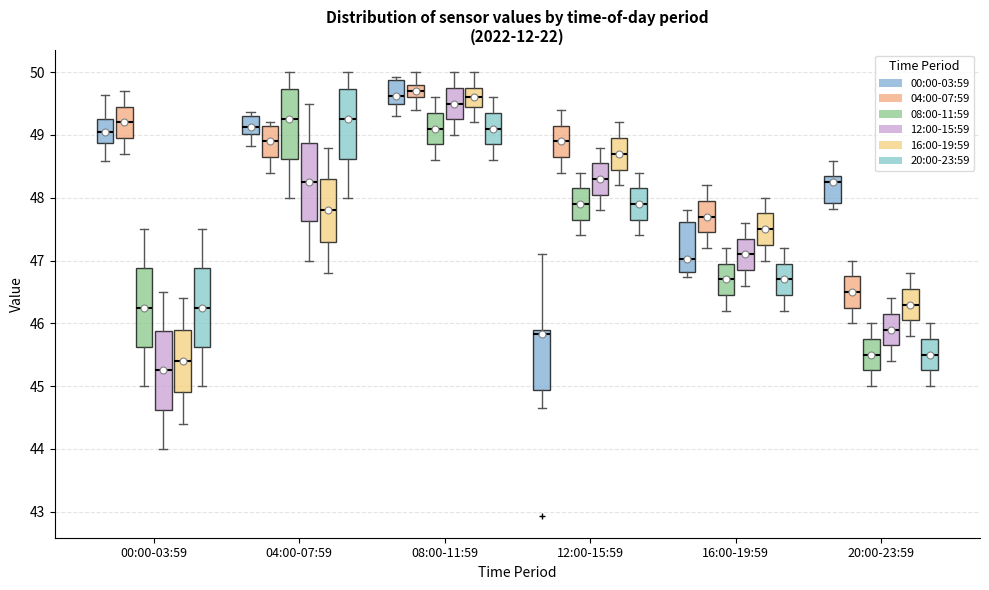

Reading left to right, transcribe this box plot: for each box, give where its median line is, the range the box spans, and where its two whiskers end, as read against the y-axis. The values are not printed on the chart, so give them approximately, as read against the axis.

00:00-03:59 (00:00-03:59): median 49.1, box 48.9 to 49.3, whiskers 48.6 to 49.6
00:00-03:59 (04:00-07:59): median 49.2, box 49.0 to 49.5, whiskers 48.7 to 49.7
00:00-03:59 (08:00-11:59): median 46.3, box 45.6 to 46.9, whiskers 45.0 to 47.5
00:00-03:59 (12:00-15:59): median 45.3, box 44.6 to 45.9, whiskers 44.0 to 46.5
00:00-03:59 (16:00-19:59): median 45.4, box 44.9 to 45.9, whiskers 44.4 to 46.4
00:00-03:59 (20:00-23:59): median 46.3, box 45.6 to 46.9, whiskers 45.0 to 47.5
04:00-07:59 (00:00-03:59): median 49.1, box 49.0 to 49.3, whiskers 48.8 to 49.4
04:00-07:59 (04:00-07:59): median 48.9, box 48.7 to 49.2, whiskers 48.4 to 49.2 (just above the box's upper edge)
04:00-07:59 (08:00-11:59): median 49.3, box 48.6 to 49.7, whiskers 48.0 to 50.0
04:00-07:59 (12:00-15:59): median 48.3, box 47.6 to 48.9, whiskers 47.0 to 49.5
04:00-07:59 (16:00-19:59): median 47.8, box 47.3 to 48.3, whiskers 46.8 to 48.8
04:00-07:59 (20:00-23:59): median 49.3, box 48.6 to 49.7, whiskers 48.0 to 50.0
08:00-11:59 (00:00-03:59): median 49.6, box 49.5 to 49.9, whiskers 49.3 to 49.9 (just above the box's upper edge)
08:00-11:59 (04:00-07:59): median 49.7, box 49.6 to 49.8, whiskers 49.4 to 50.0
08:00-11:59 (08:00-11:59): median 49.1, box 48.9 to 49.4, whiskers 48.6 to 49.6
08:00-11:59 (12:00-15:59): median 49.5, box 49.3 to 49.8, whiskers 49.0 to 50.0
08:00-11:59 (16:00-19:59): median 49.6, box 49.5 to 49.8, whiskers 49.2 to 50.0
08:00-11:59 (20:00-23:59): median 49.1, box 48.9 to 49.4, whiskers 48.6 to 49.6
12:00-15:59 (00:00-03:59): median 45.8, box 44.9 to 45.9, whiskers 44.7 to 47.1
12:00-15:59 (04:00-07:59): median 48.9, box 48.7 to 49.2, whiskers 48.4 to 49.4
12:00-15:59 (08:00-11:59): median 47.9, box 47.7 to 48.2, whiskers 47.4 to 48.4
12:00-15:59 (12:00-15:59): median 48.3, box 48.1 to 48.6, whiskers 47.8 to 48.8
12:00-15:59 (16:00-19:59): median 48.7, box 48.5 to 49.0, whiskers 48.2 to 49.2
12:00-15:59 (20:00-23:59): median 47.9, box 47.7 to 48.2, whiskers 47.4 to 48.4
16:00-19:59 (00:00-03:59): median 47.0, box 46.8 to 47.6, whiskers 46.7 to 47.8
16:00-19:59 (04:00-07:59): median 47.7, box 47.5 to 48.0, whiskers 47.2 to 48.2
16:00-19:59 (08:00-11:59): median 46.7, box 46.5 to 47.0, whiskers 46.2 to 47.2
16:00-19:59 (12:00-15:59): median 47.1, box 46.9 to 47.4, whiskers 46.6 to 47.6
16:00-19:59 (16:00-19:59): median 47.5, box 47.3 to 47.8, whiskers 47.0 to 48.0
16:00-19:59 (20:00-23:59): median 46.7, box 46.5 to 47.0, whiskers 46.2 to 47.2
20:00-23:59 (00:00-03:59): median 48.3, box 47.9 to 48.4, whiskers 47.8 to 48.6
20:00-23:59 (04:00-07:59): median 46.5, box 46.3 to 46.8, whiskers 46.0 to 47.0
20:00-23:59 (08:00-11:59): median 45.5, box 45.3 to 45.8, whiskers 45.0 to 46.0
20:00-23:59 (12:00-15:59): median 45.9, box 45.7 to 46.2, whiskers 45.4 to 46.4
20:00-23:59 (16:00-19:59): median 46.3, box 46.1 to 46.6, whiskers 45.8 to 46.8
20:00-23:59 (20:00-23:59): median 45.5, box 45.3 to 45.8, whiskers 45.0 to 46.0